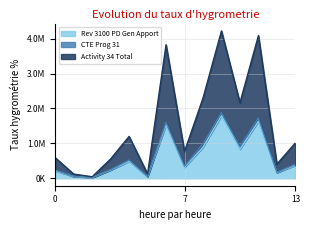

What is the difference between the maximum and second lowest values in the Activity 34 Total series?

4097170.1